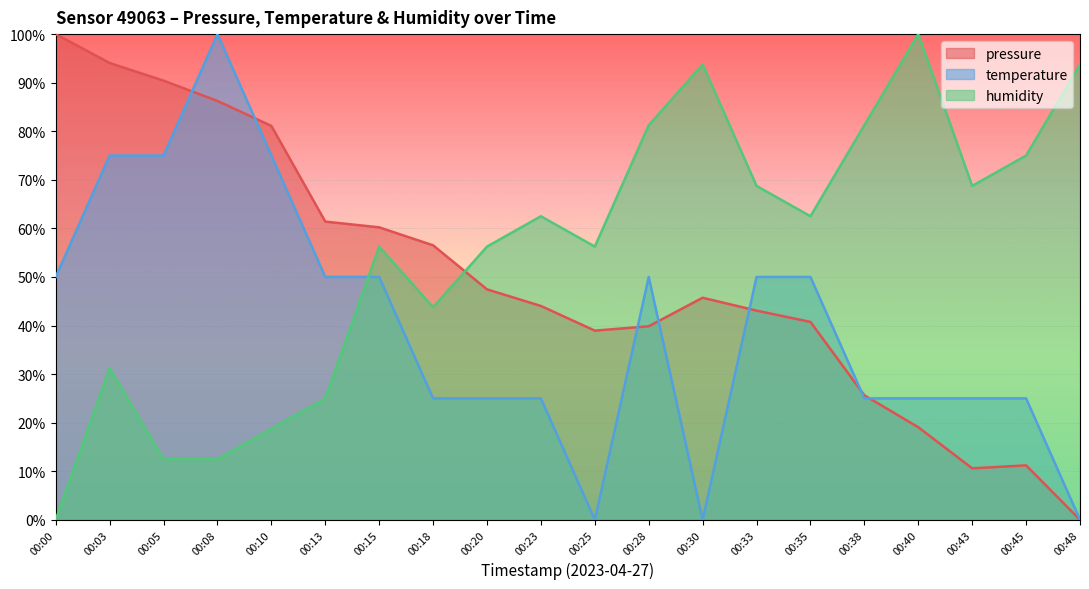

The humidity series shows 81.3 at 00:28. True or false?

True